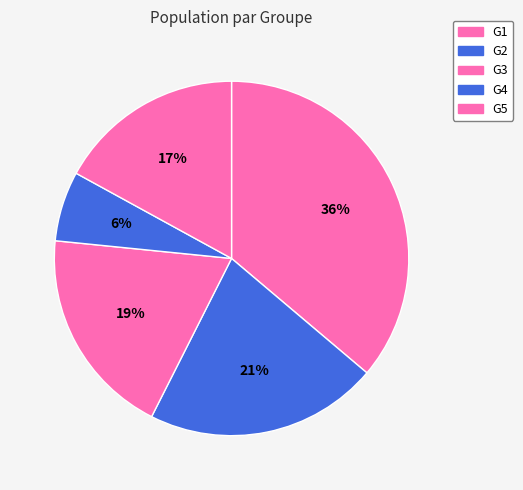

Count the number of slices in the pie.

5